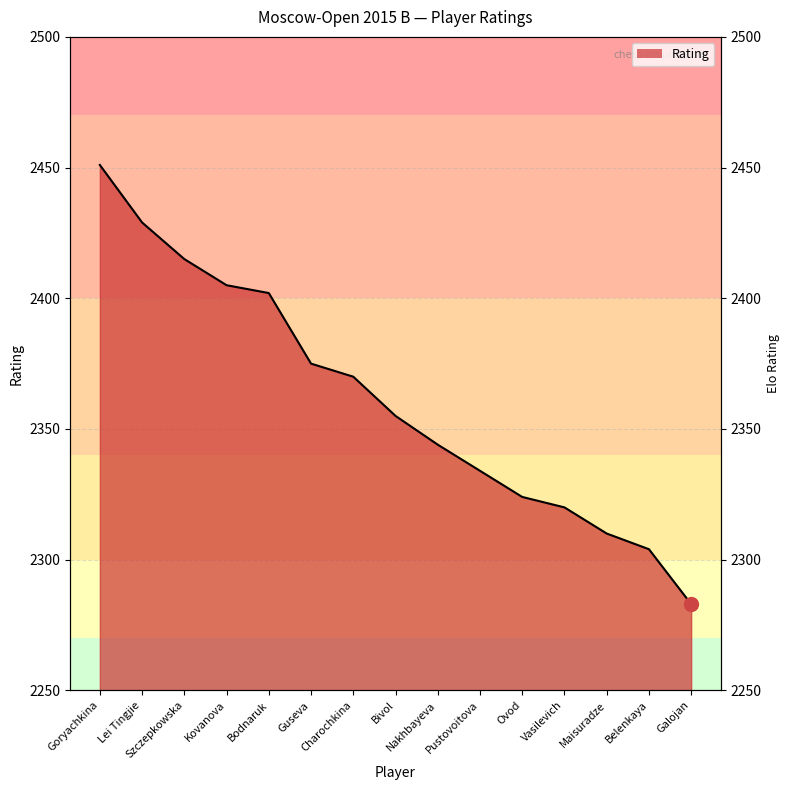

What is the value of the 9th point from the left?

2344